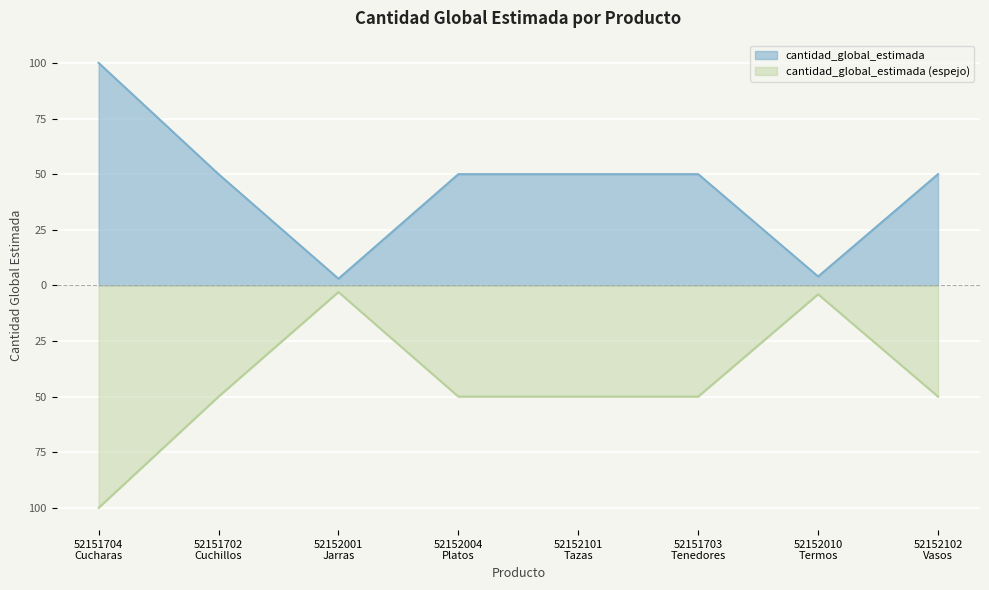

What is the average value?

45